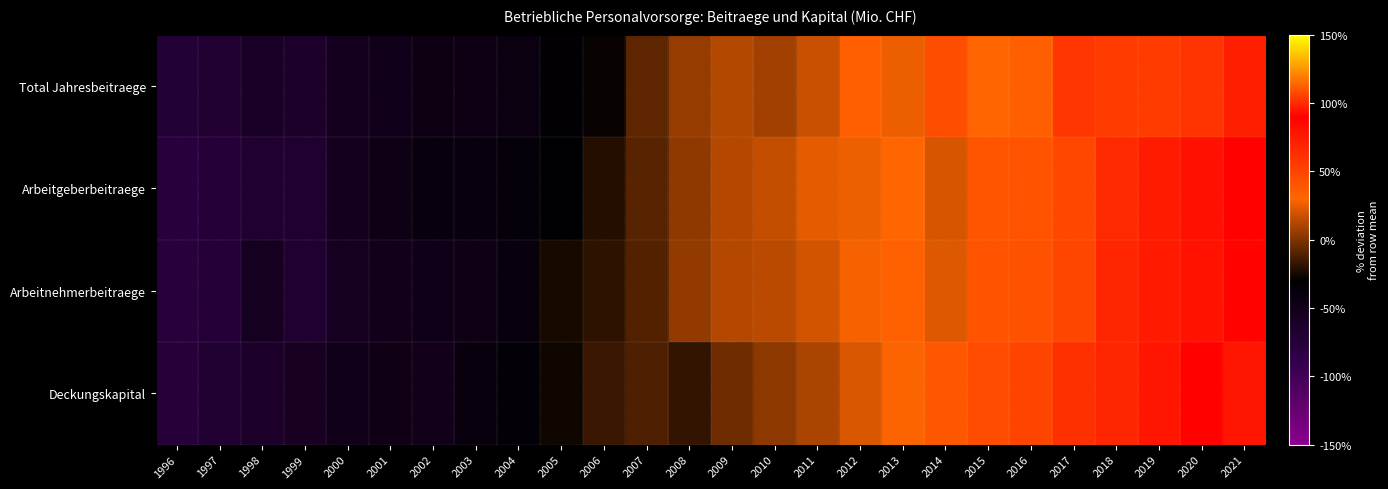

What is the difference between the highest and lowest values at 2001?

4.9